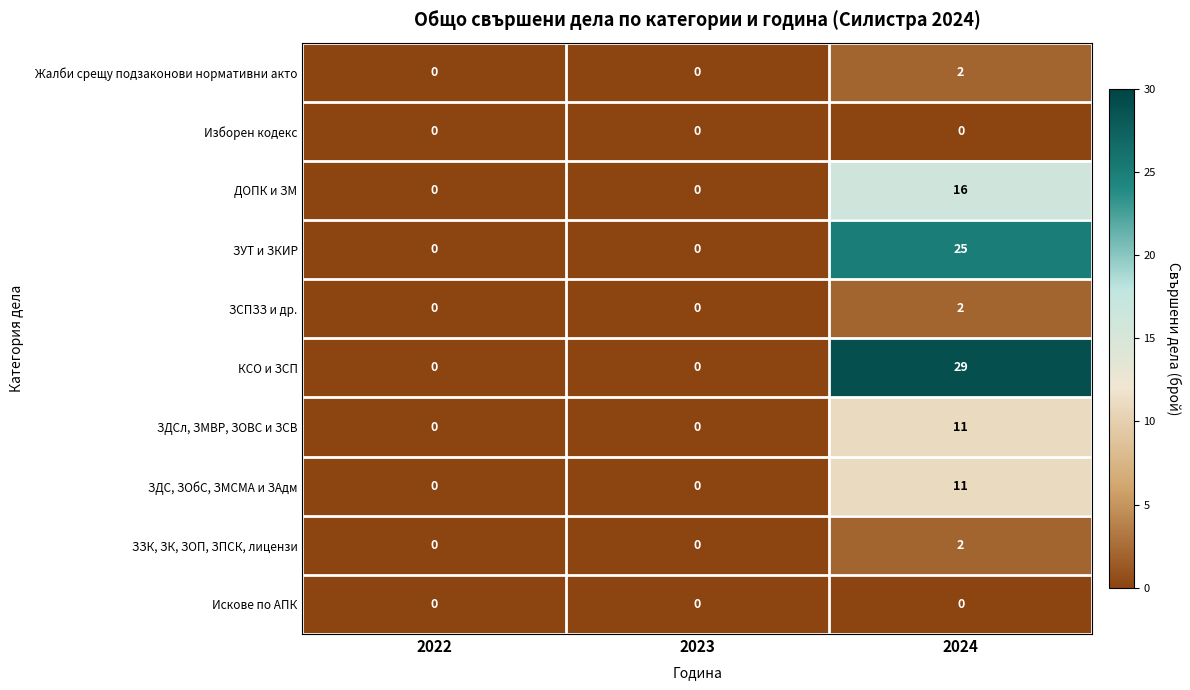

At which label does ЗДС, ЗОбС, ЗМСМА и ЗАдм reach its peak?

2024